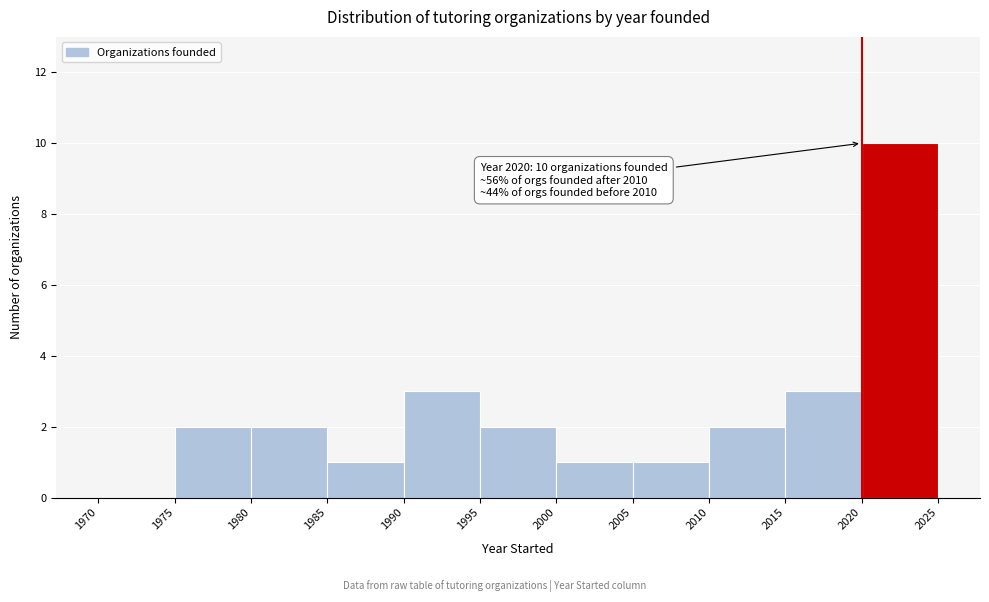

Which range on the x-axis has the tallest bar?

2020 to 2025